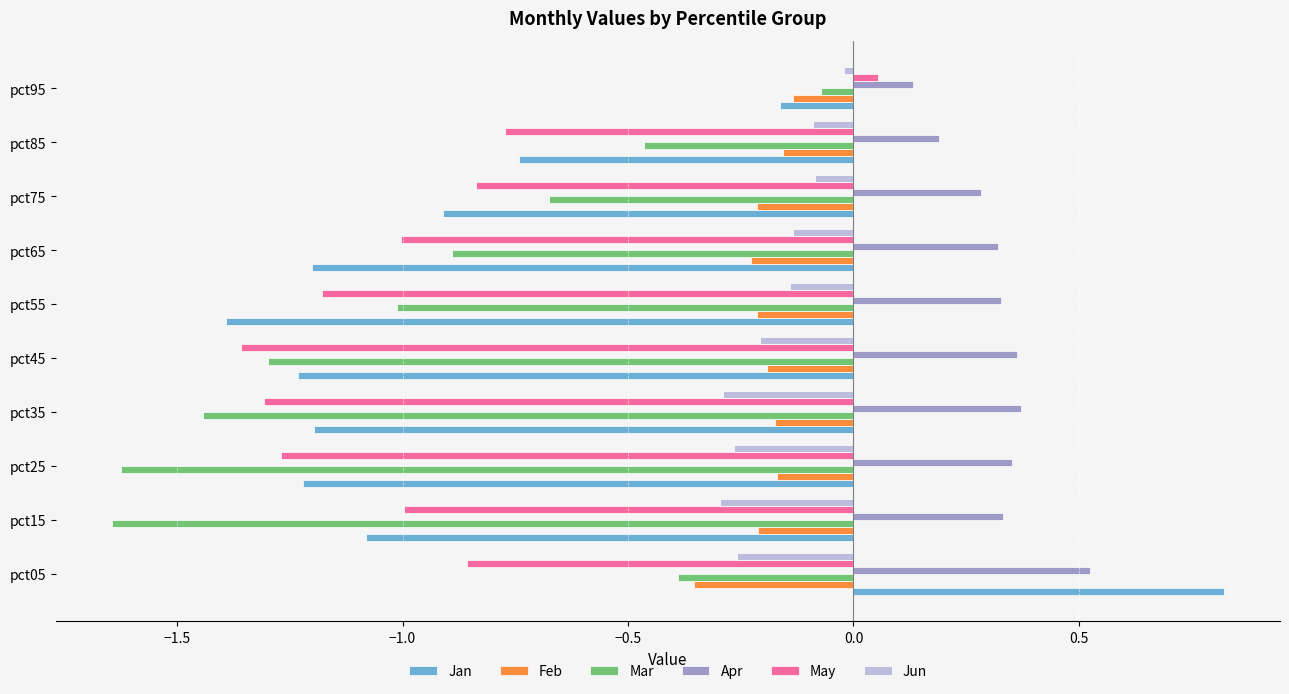

Where is Feb nearest to the value 0?

pct95